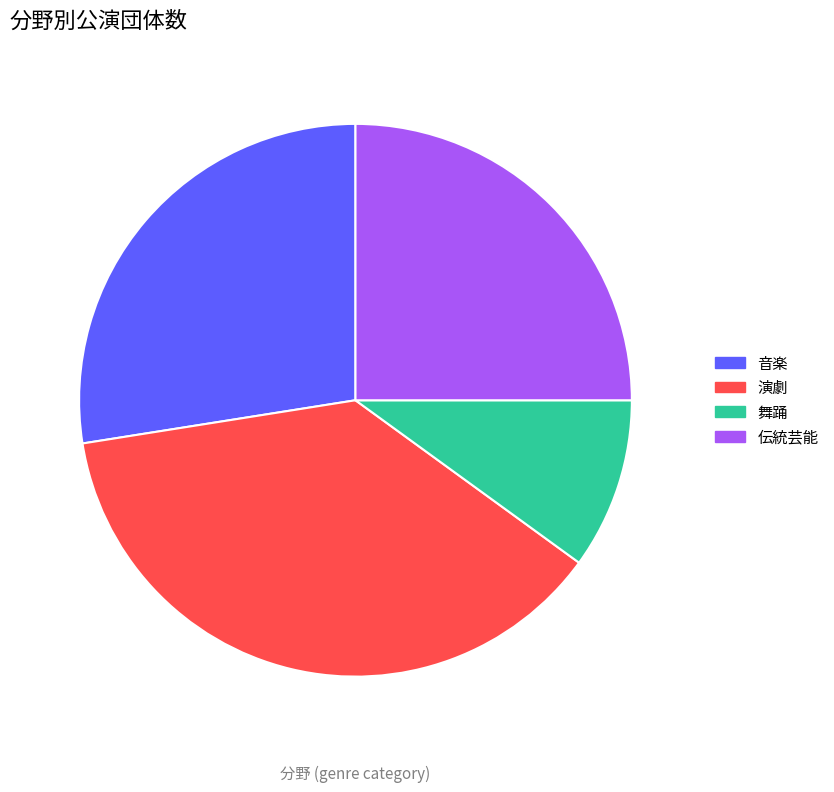

What is the largest slice in the pie chart?

演劇